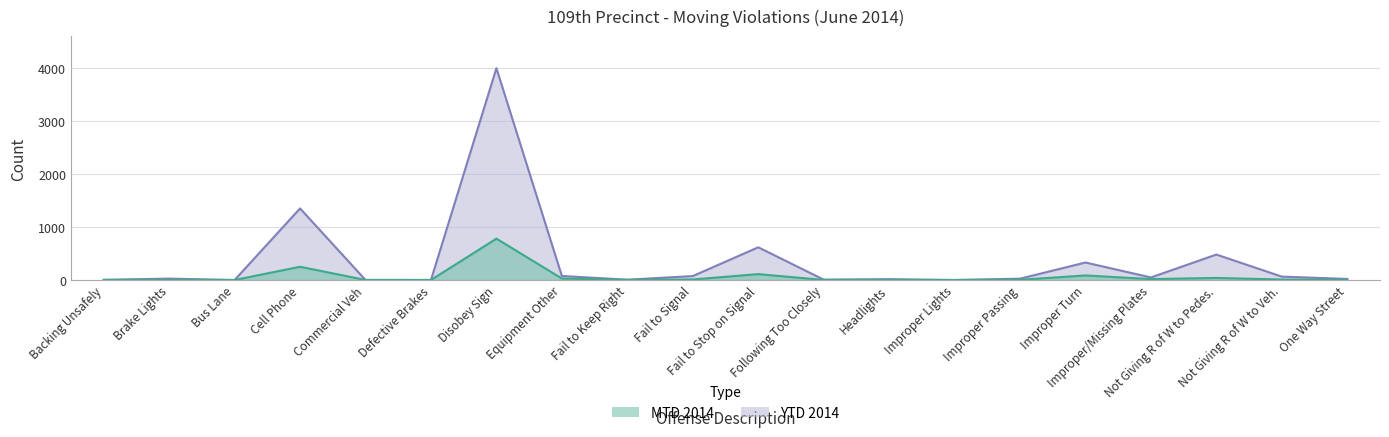

Where does the YTD 2014 series first go above 26?

Cell Phone